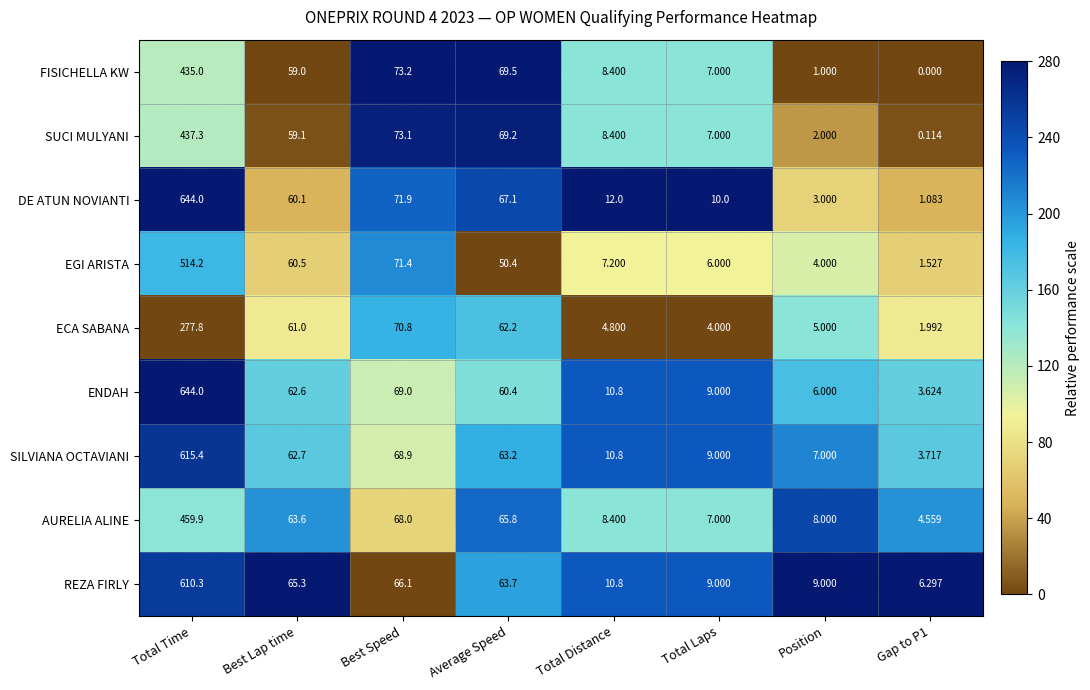

At which label does AURELIA ALINE first exceed 63?

Total Time